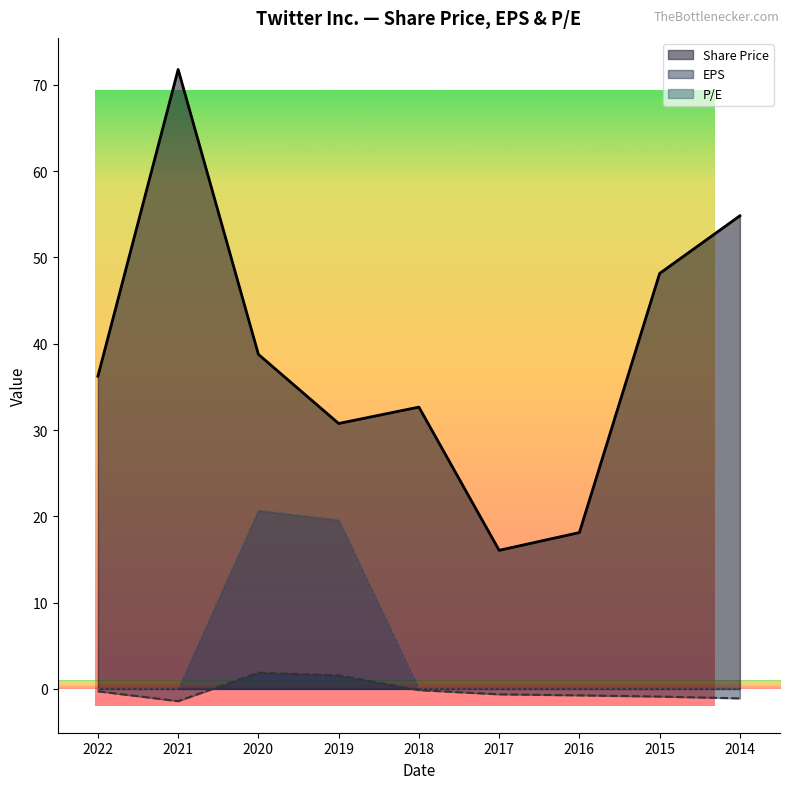

Which series has the largest range (max minus min)?

Share Price